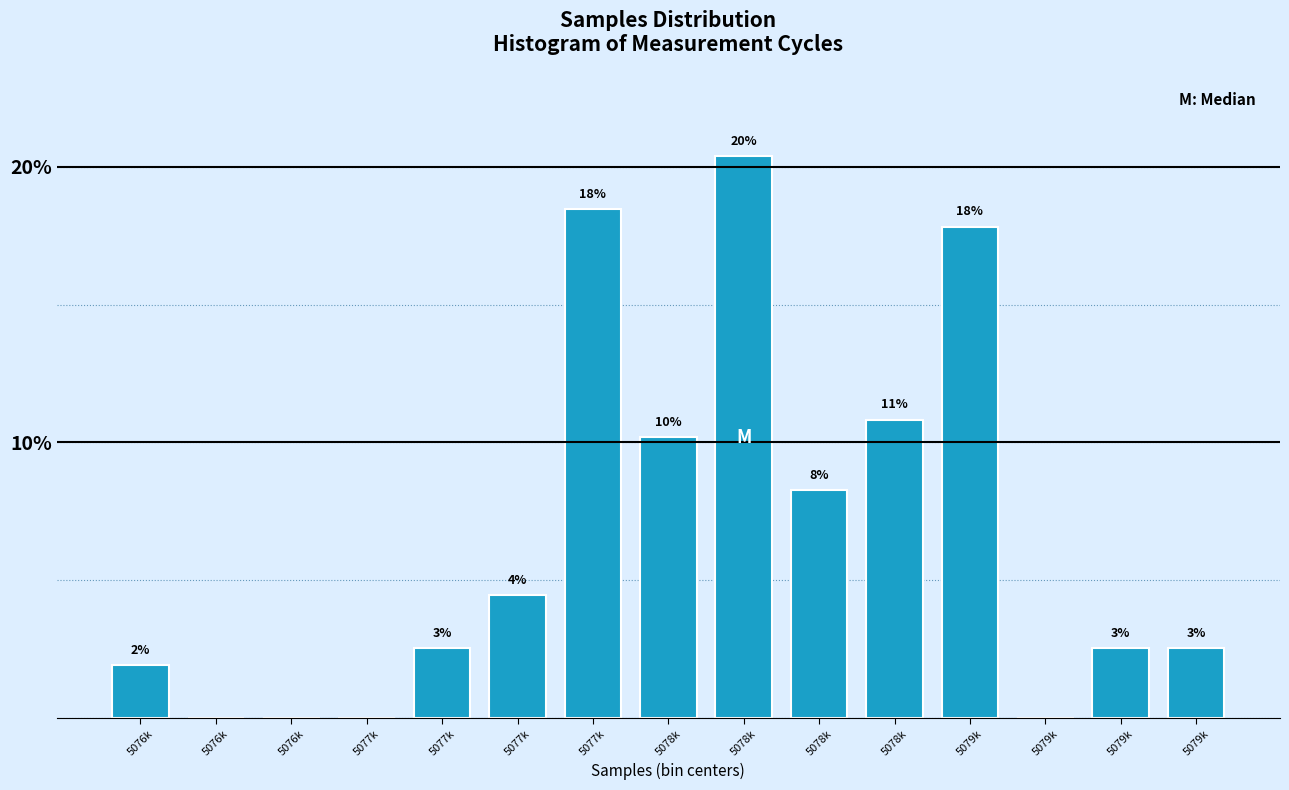

Are the bars horizontal?

No